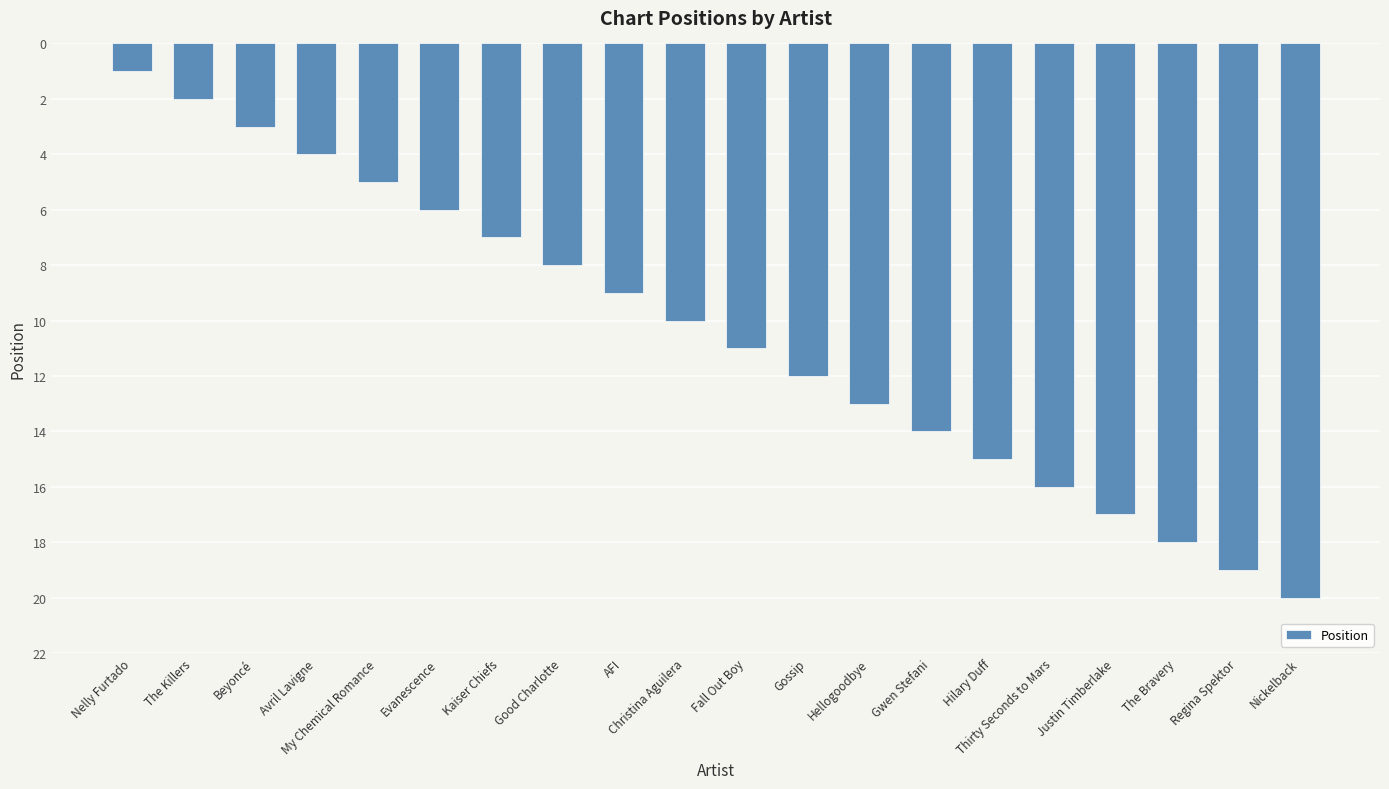

Reading right to left, transcribe all the data shown in this chart.

20	19	18	17	16	15	14	13	12	11	10	9	8	7	6	5	4	3	2	1